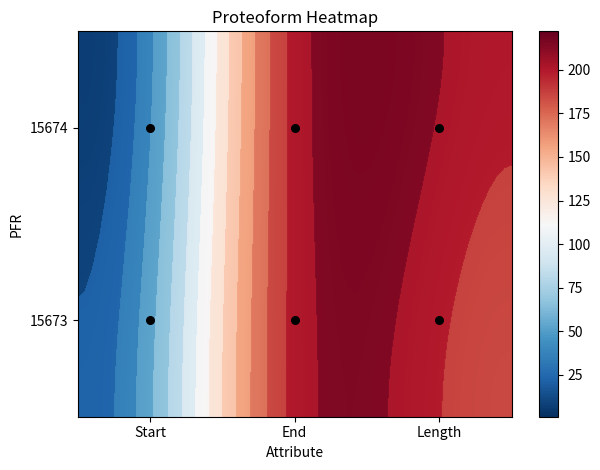

What is the average value of the 15673 series?

134